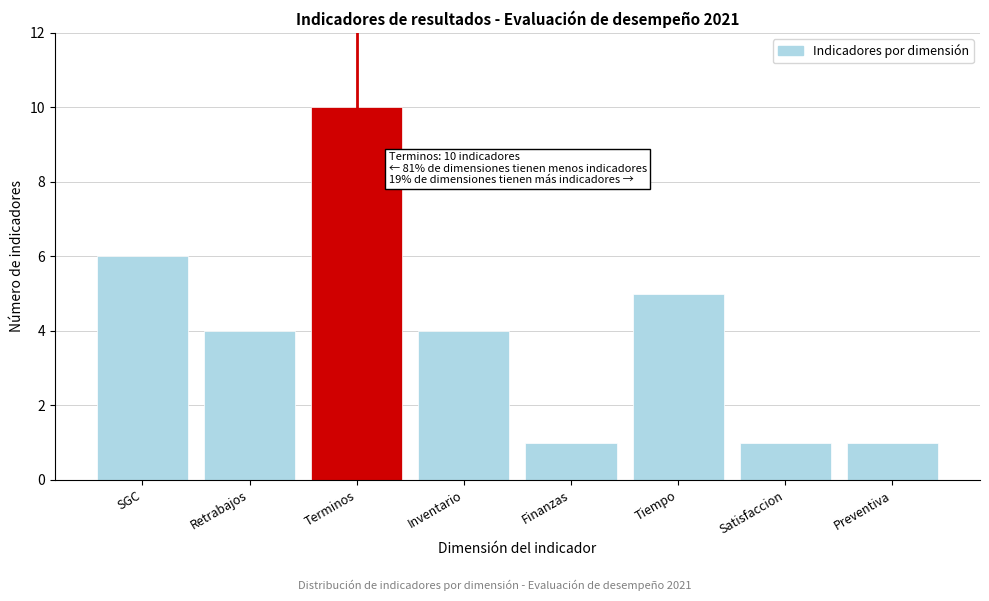

Reading left to right, transcribe all the data shown in this chart.

6	4	10	4	1	5	1	1